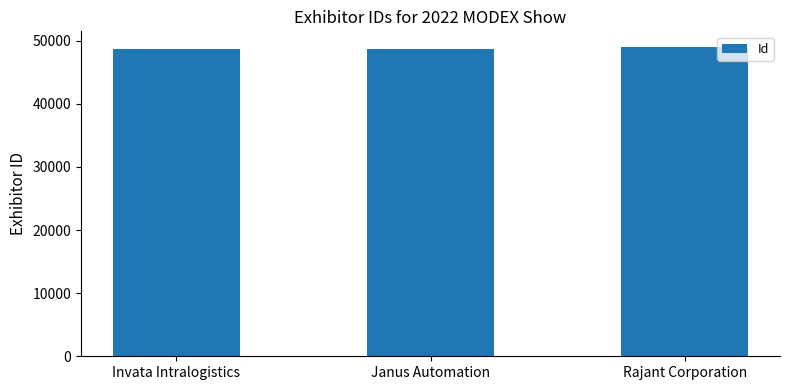

What is the sum of all values?

146474